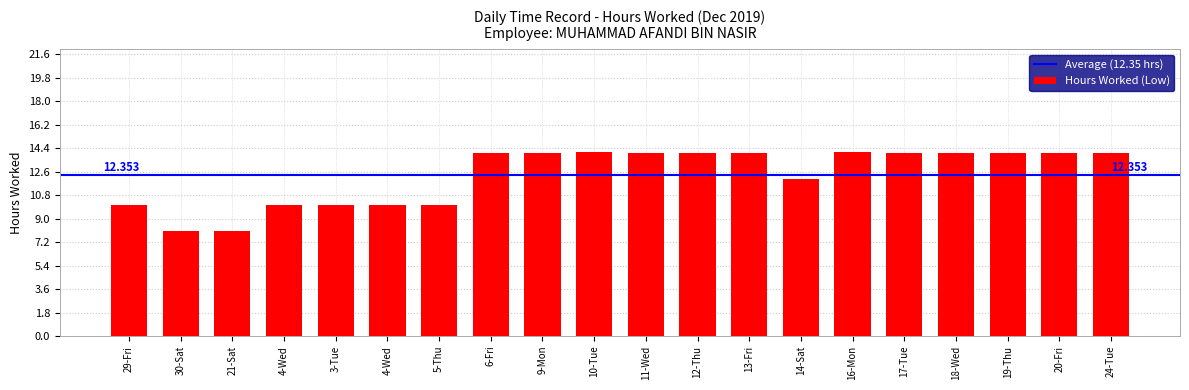

How many bars are there in total?

20